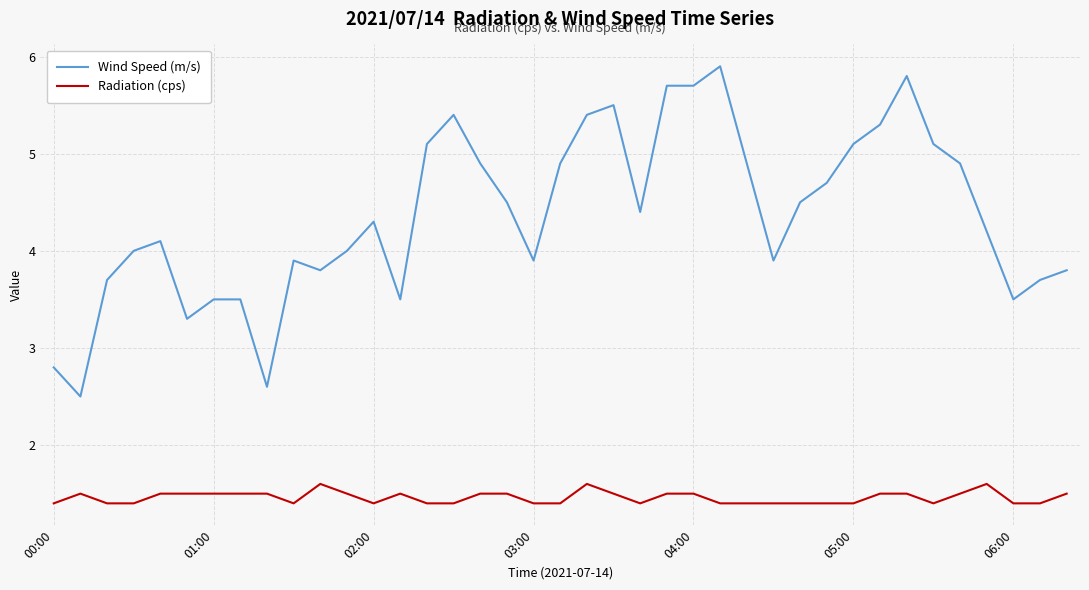

What is the smallest value displayed?

1.4